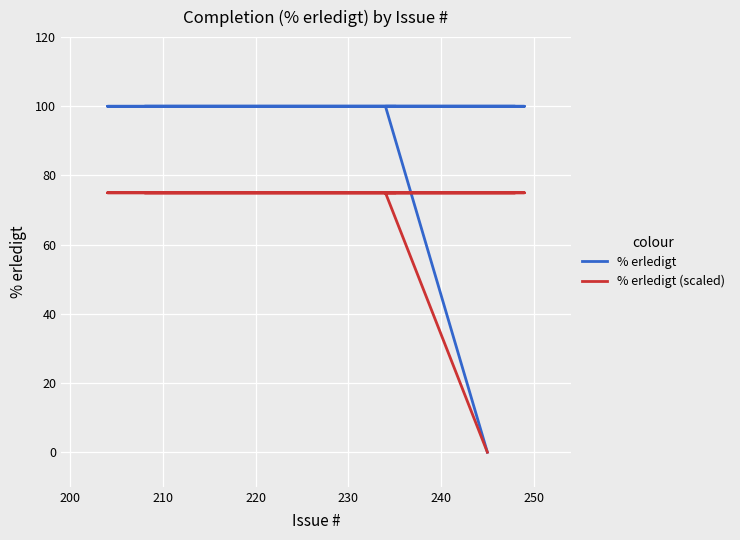

What is the sum of the % erledigt (scaled) values at 240 and 230?

150